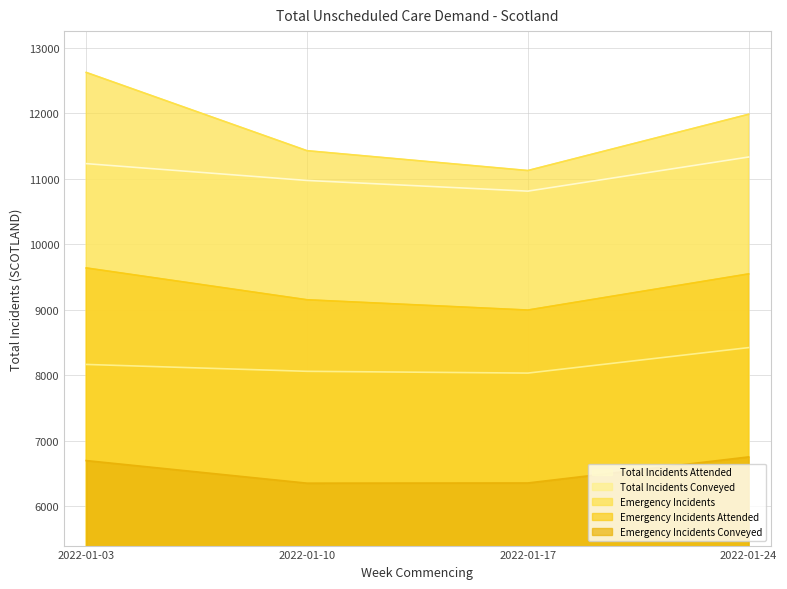

Which series has the largest range (max minus min)?

Emergency Incidents